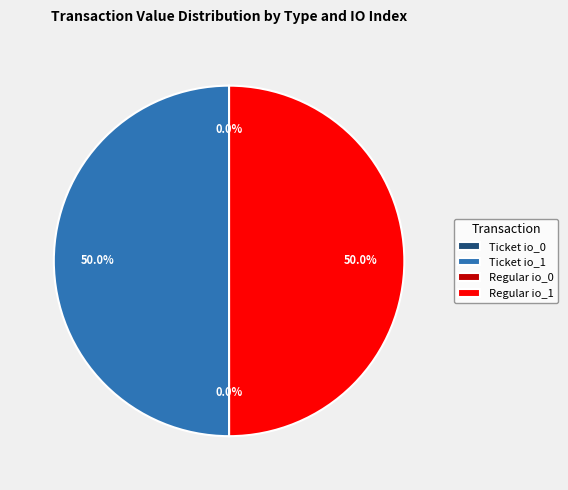

What portion of the pie excludes Regular io_1?

50.0%